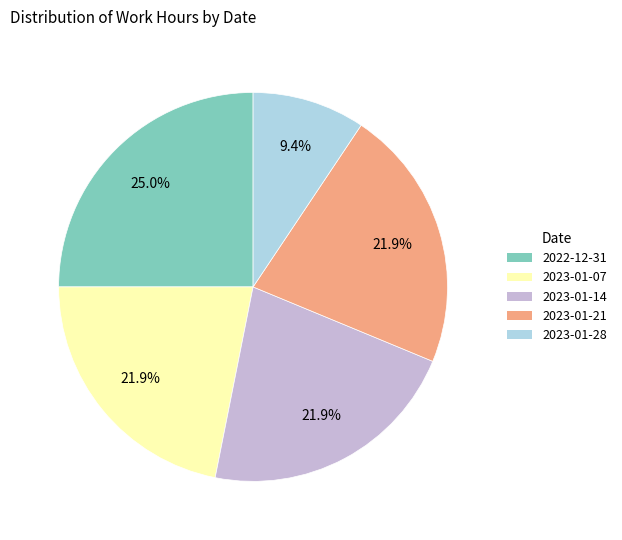

Is there a majority slice in this chart?

No